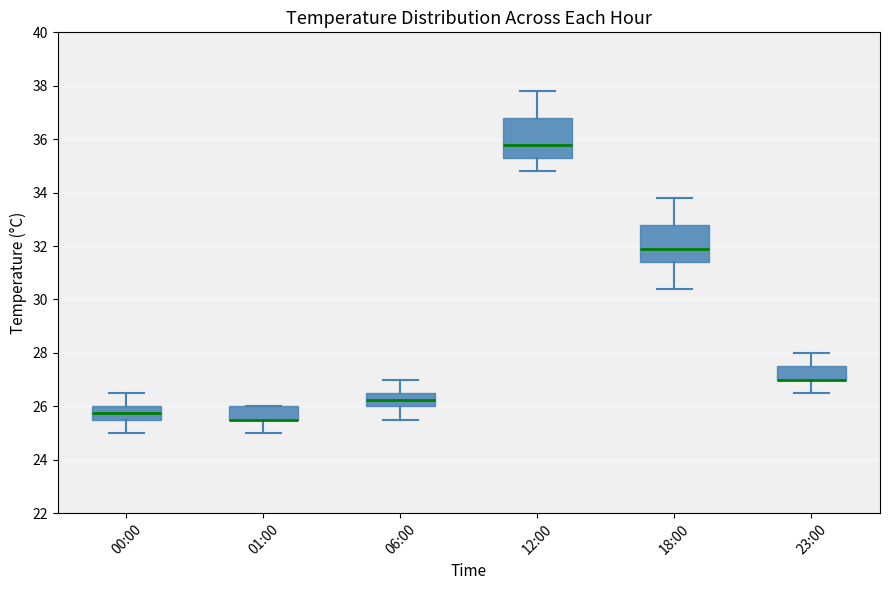

Reading left to right, read every box against the y-axis: the position of its median line, the range the box covers, and the ends of its whiskers. The values are not printed on the chart, so give them approximately, as read against the axis.

00:00: median 25.8, box 25.6 to 26.0, whiskers 25.0 to 26.6
01:00: median 25.6 (drawn on the box's lower edge), box 25.6 to 26.0, whiskers 25.0 to 26.0
06:00: median 26.2, box 26.0 to 26.6, whiskers 25.6 to 27.0
12:00: median 35.8, box 35.4 to 36.8, whiskers 34.8 to 37.8
18:00: median 32.0, box 31.4 to 32.8, whiskers 30.4 to 33.8
23:00: median 27.0 (drawn on the box's lower edge), box 27.0 to 27.6, whiskers 26.6 to 28.0